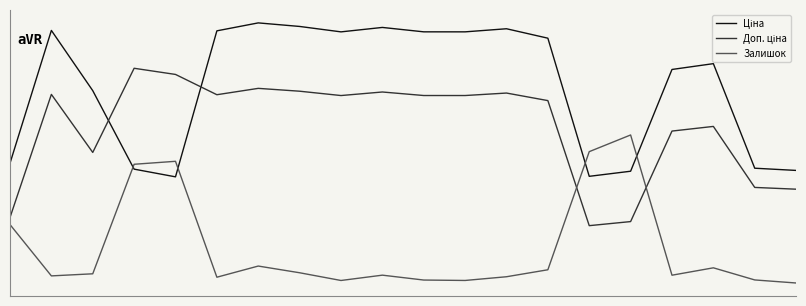

Which series has the largest range (max minus min)?

Доп. ціна